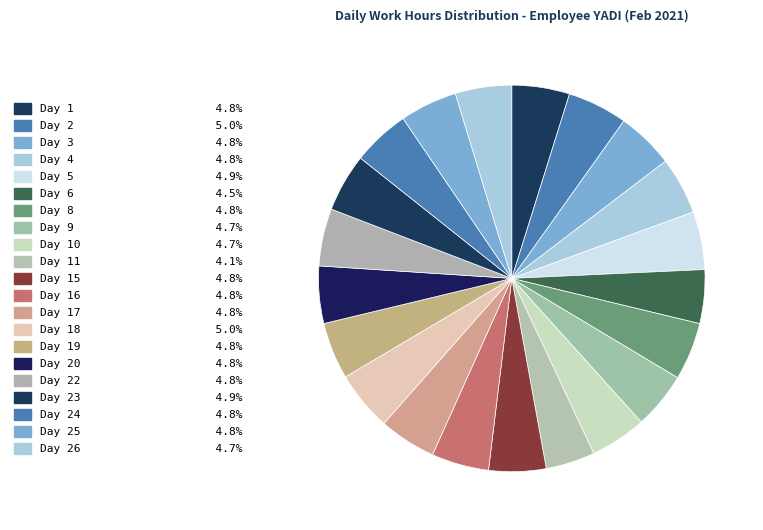

Does any single category account for the majority?

No